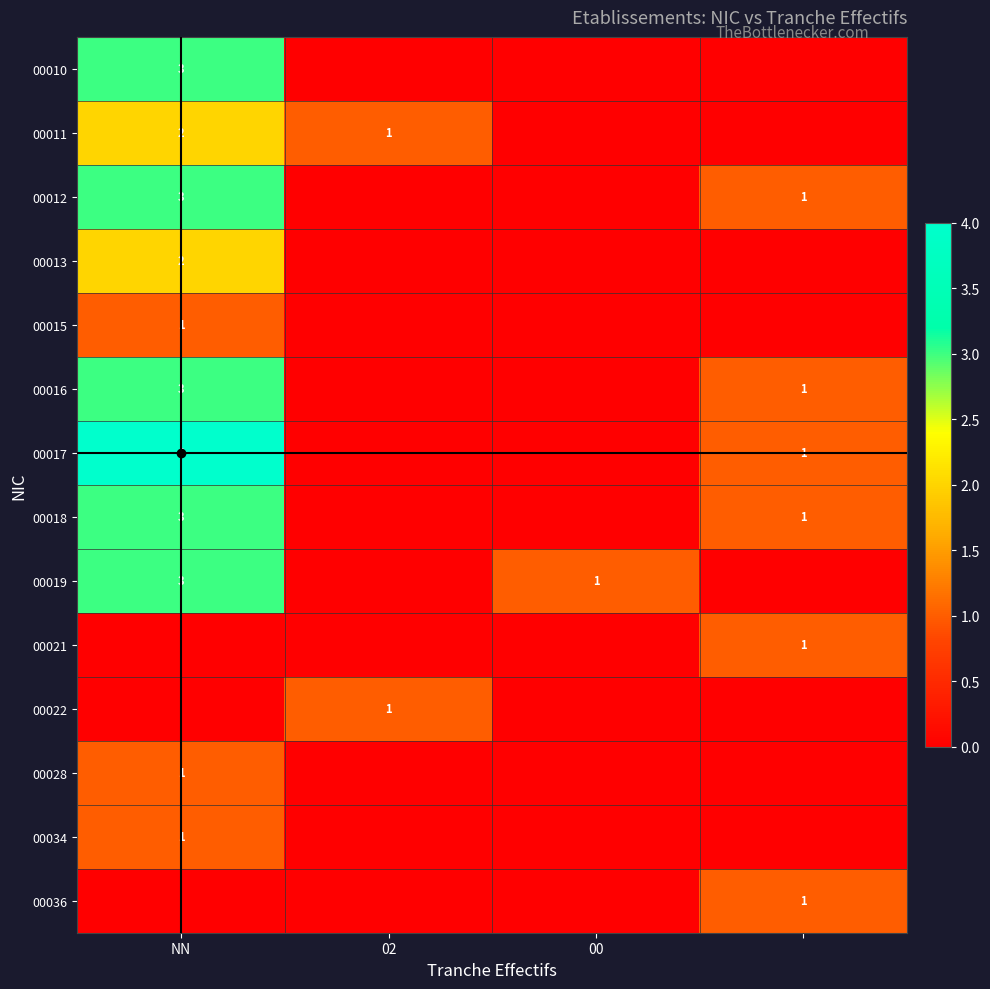

How many 00028 values are between 0 and 1?

4